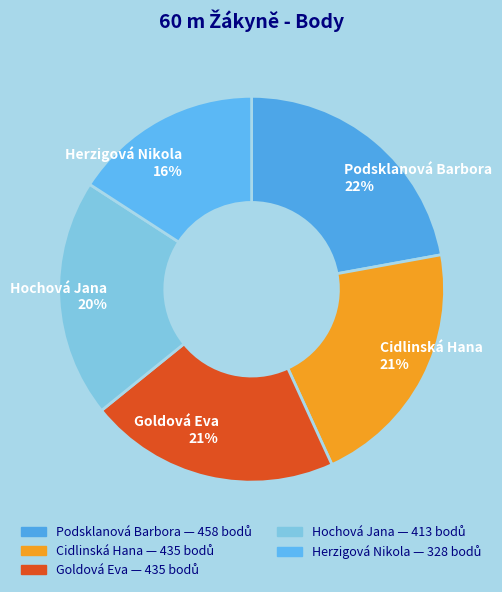

Which category has the smallest portion of the pie?

Herzigová Nikola